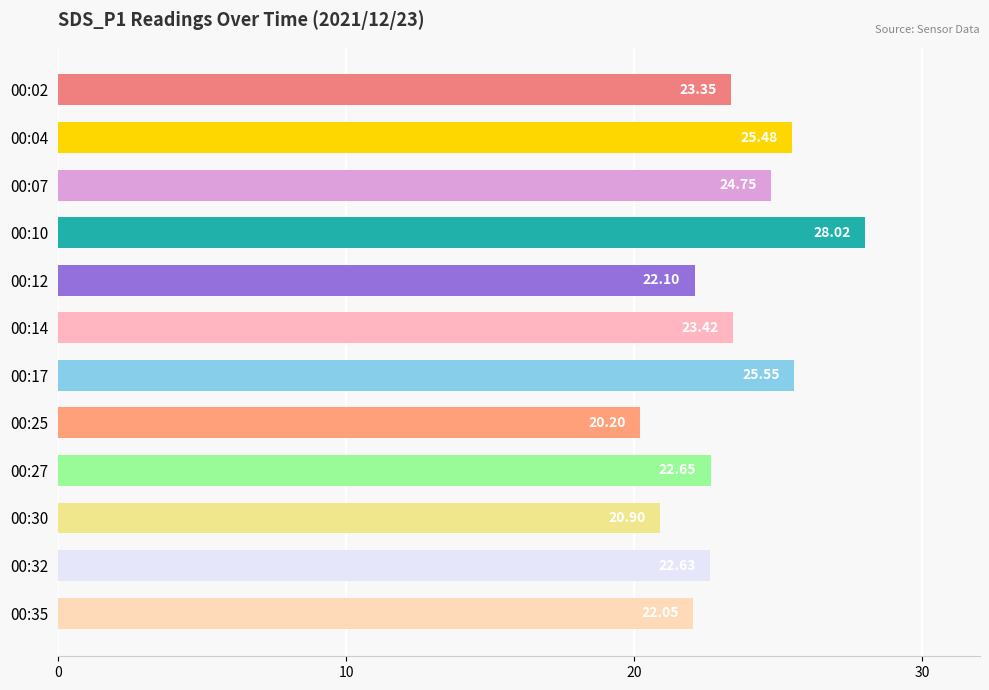

What is the ratio of the value at 00:04 to the value at 00:32?

1.1